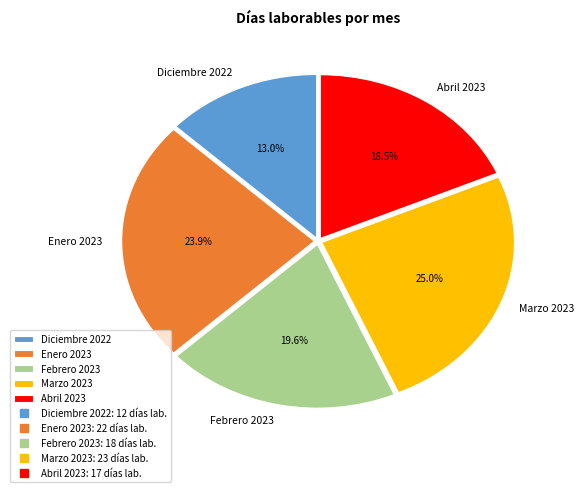

To the nearest percent, what percentage of the pie is Marzo 2023?

25%